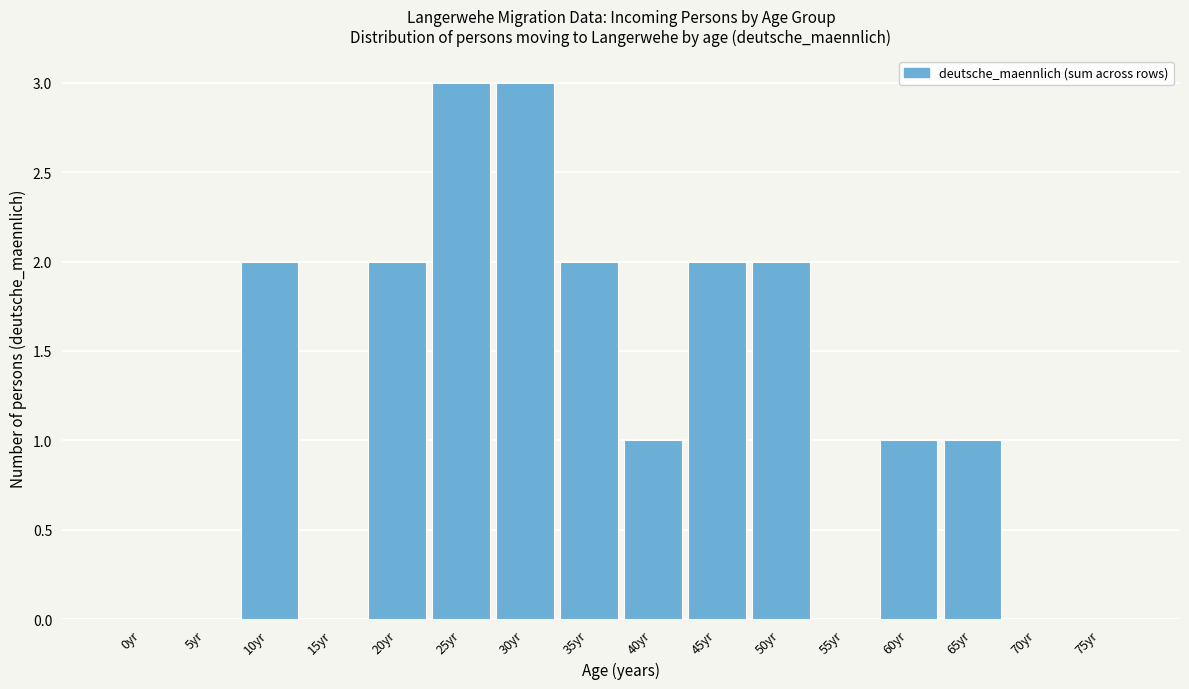

Reading left to right, transcribe all the data shown in this chart.

0yr=0	5yr=0	10yr=2	15yr=0	20yr=2	25yr=3	30yr=3	35yr=2	40yr=1	45yr=2	50yr=2	55yr=0	60yr=1	65yr=1	70yr=0	75yr=0